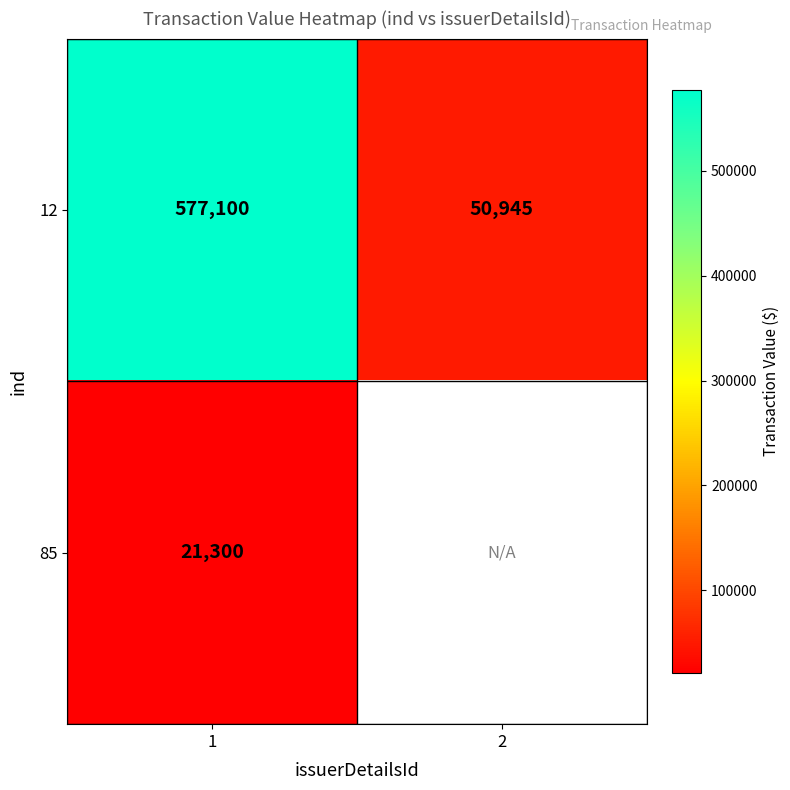

At which category is the sum across all series the highest?

1